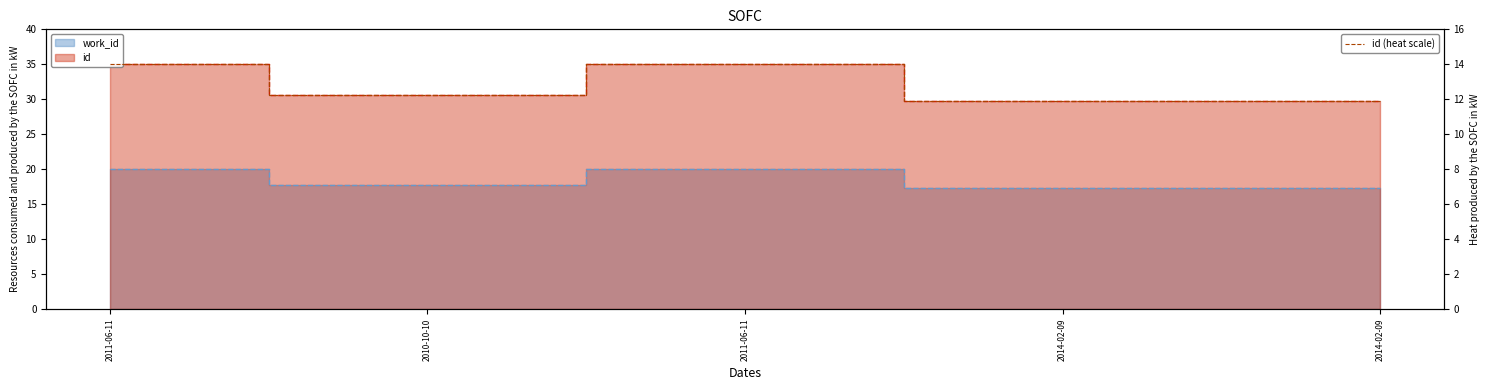

What is the change in value from 2010-10-10 to 2014-02-09?

-0.4